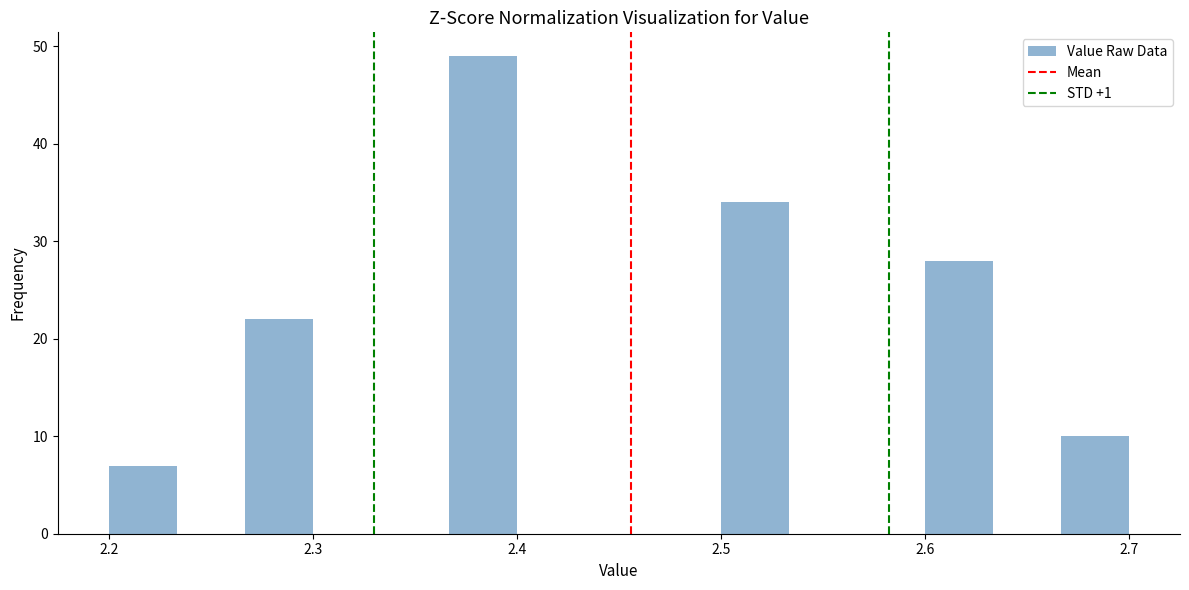

Around what value on the x-axis is the tallest bar? Give the approximate position of its centre, as read against the axis.

2.38